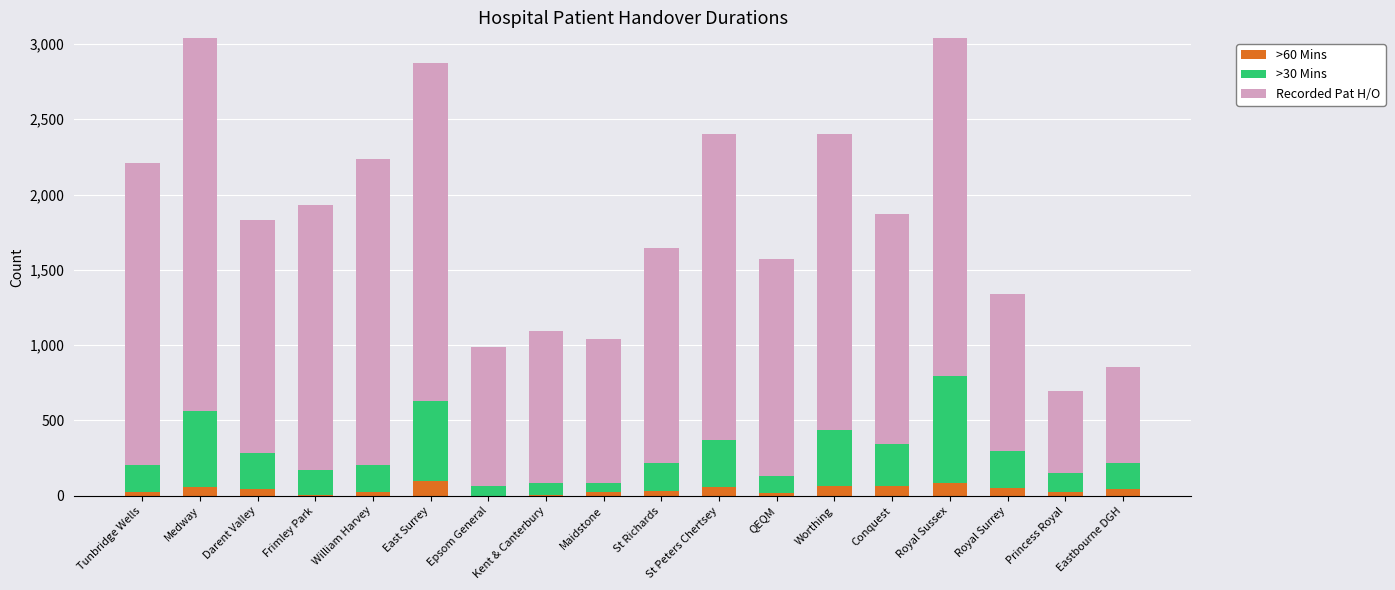

How many bars are there in each group?

3